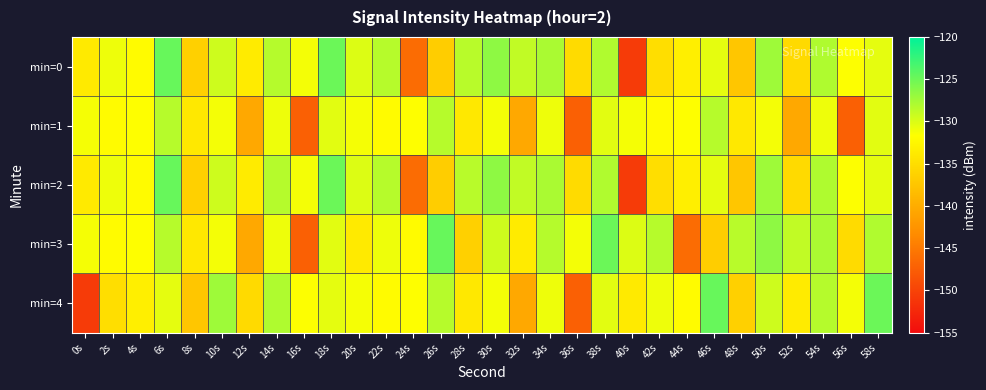

At which category is the sum across all series the highest?

6s